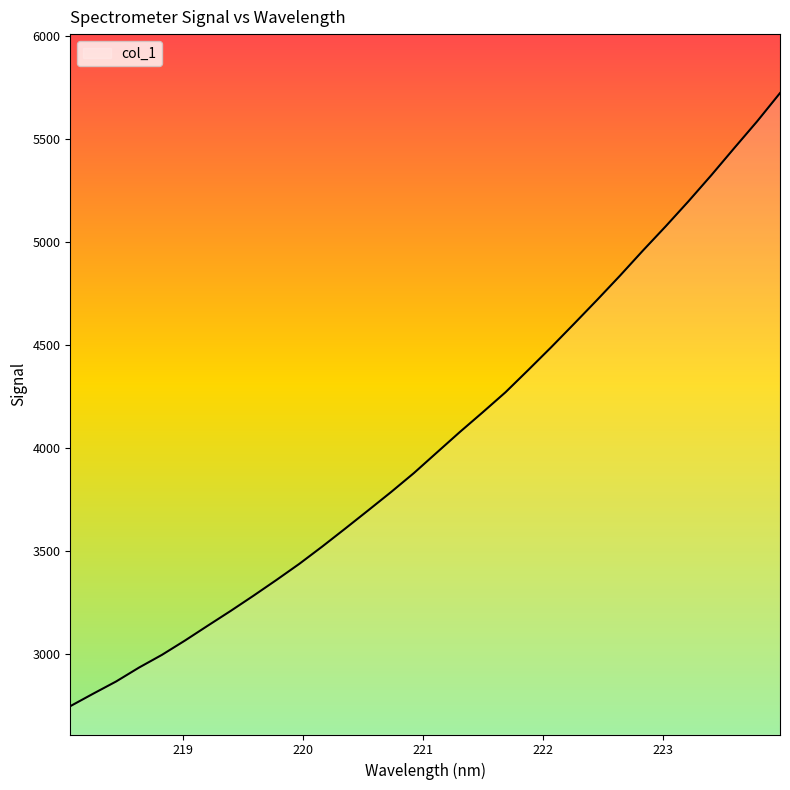

What is the maximum value shown in the chart?

5722.3